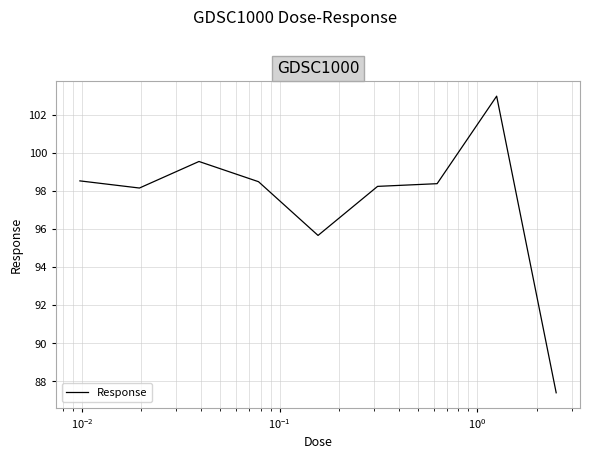

What is the minimum value shown in the chart?

87.4